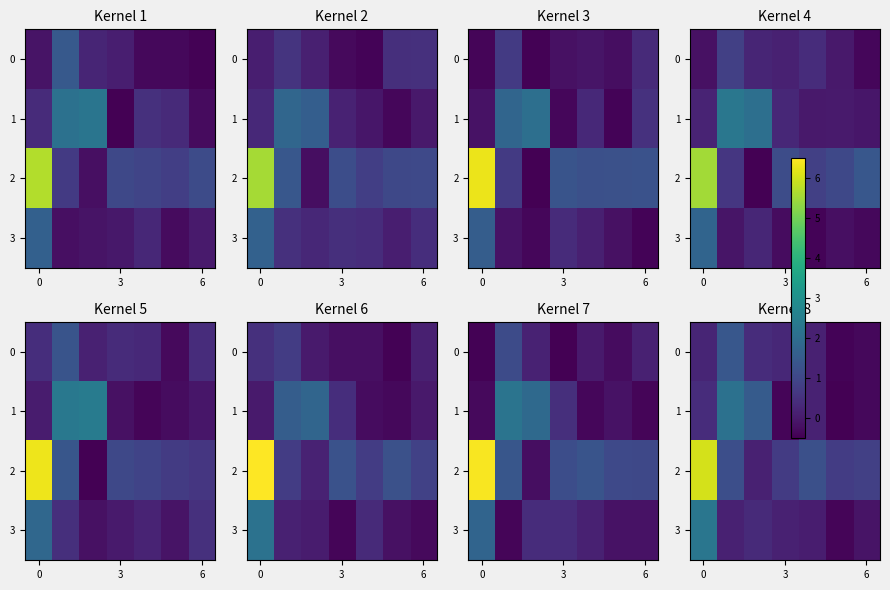

At which label is row_0 closest to 0?

4